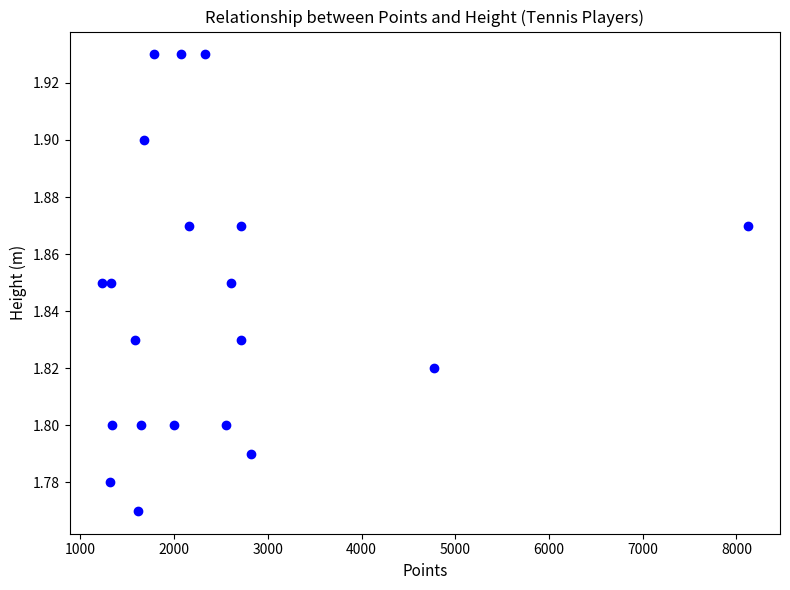

What is the range of X values (max minus min)?

6890.0